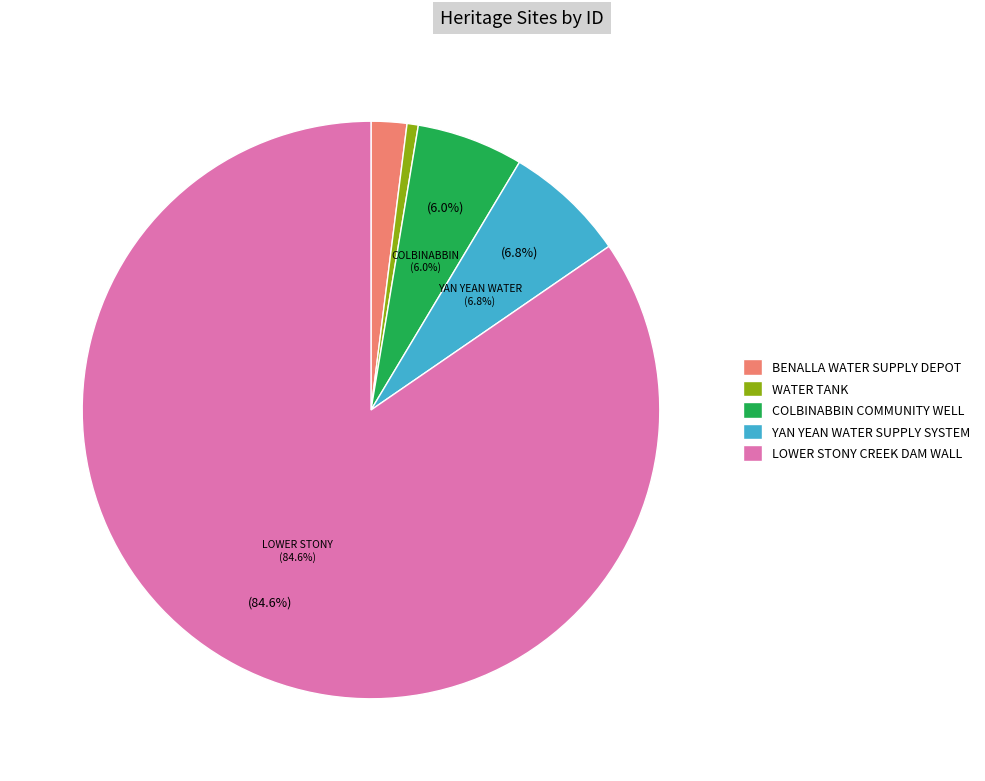

What is the change in value from WATER TANK to COLBINABBIN COMMUNITY WELL?

+10244